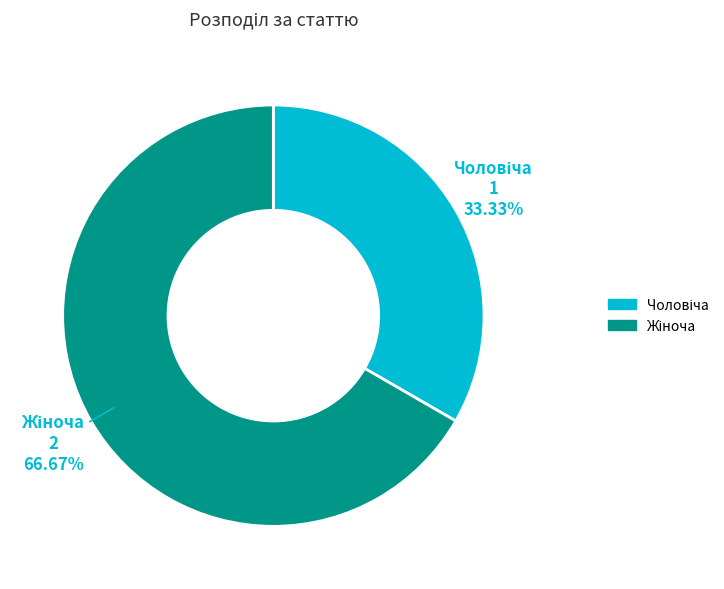

Is there a majority slice in this chart?

Yes